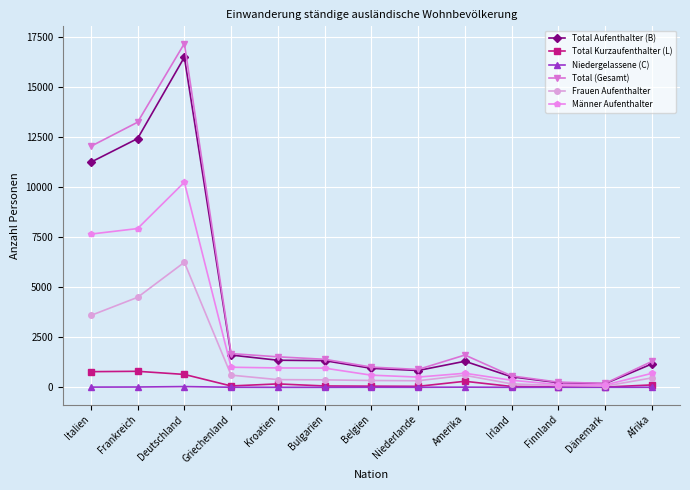

What is the sum of all Total (Gesamt) values?

52929